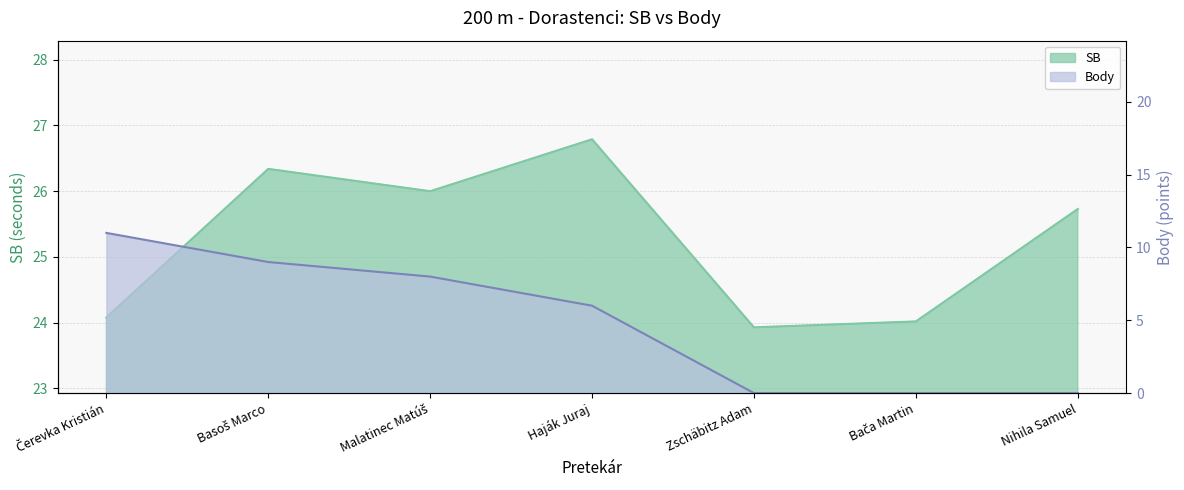

How many data points in SB are above 25?

4